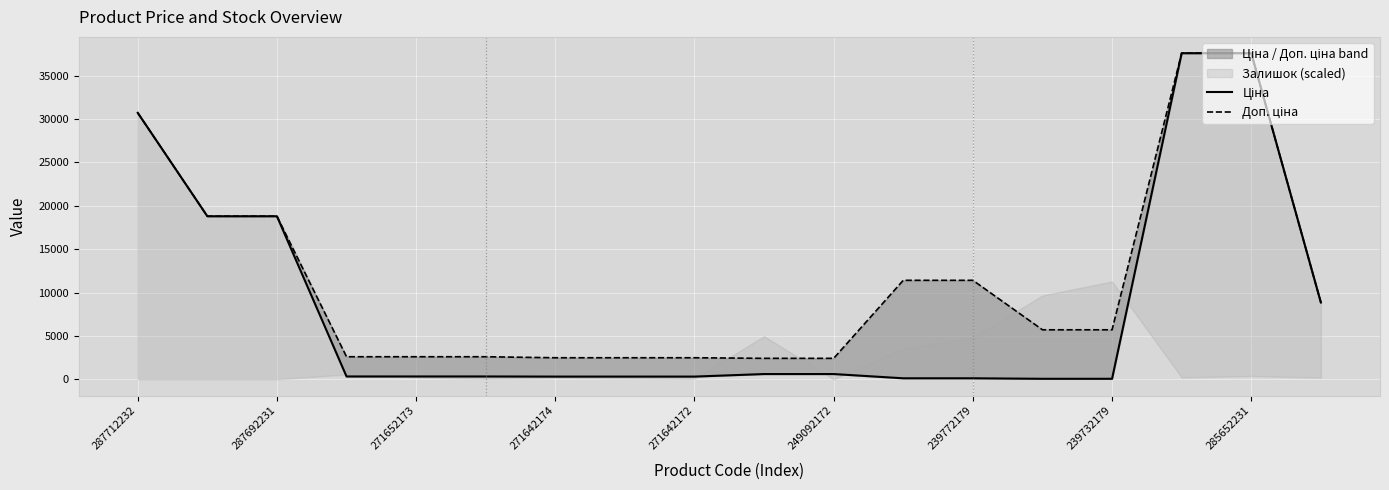

How many data points does each series have?

18